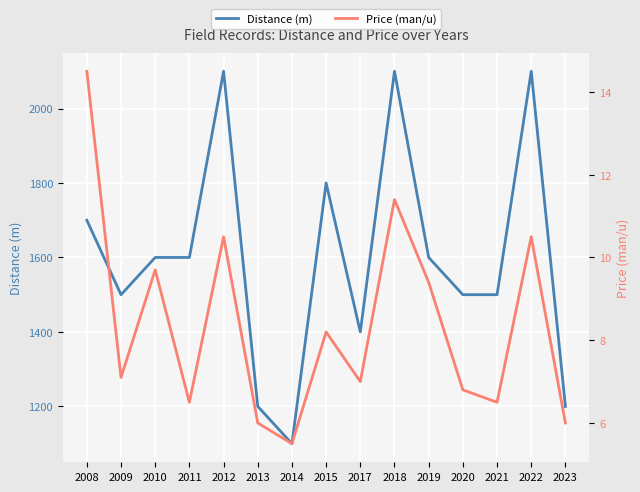

What is the value of the Price (man/u) point at the 9th from the left?

7.0